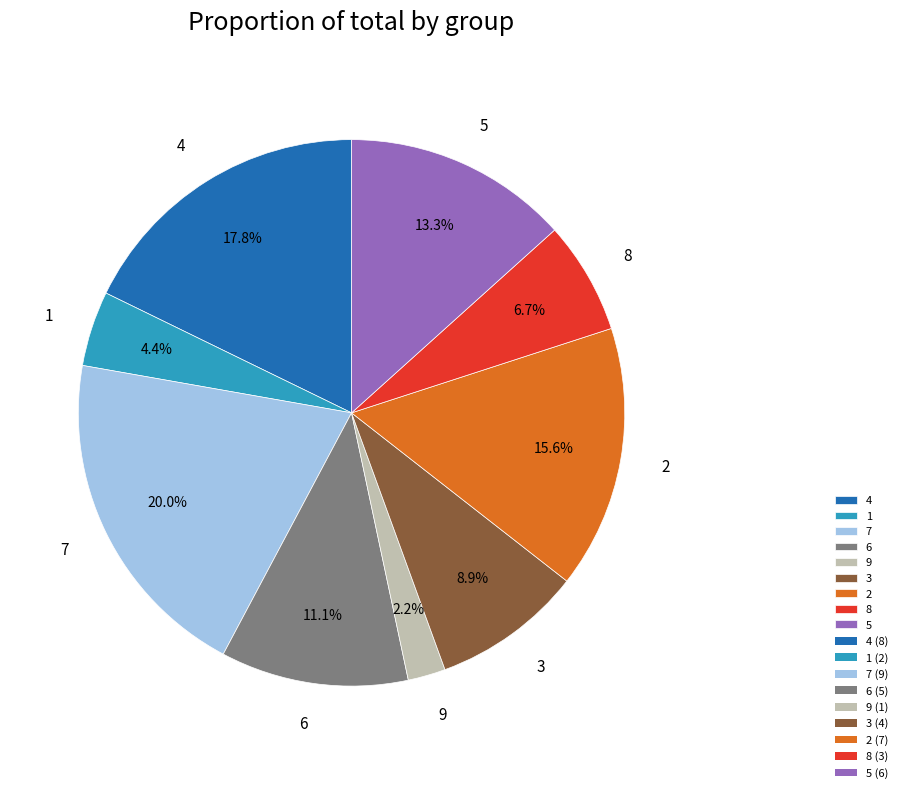

To the nearest percent, what is the average slice percentage?

11%